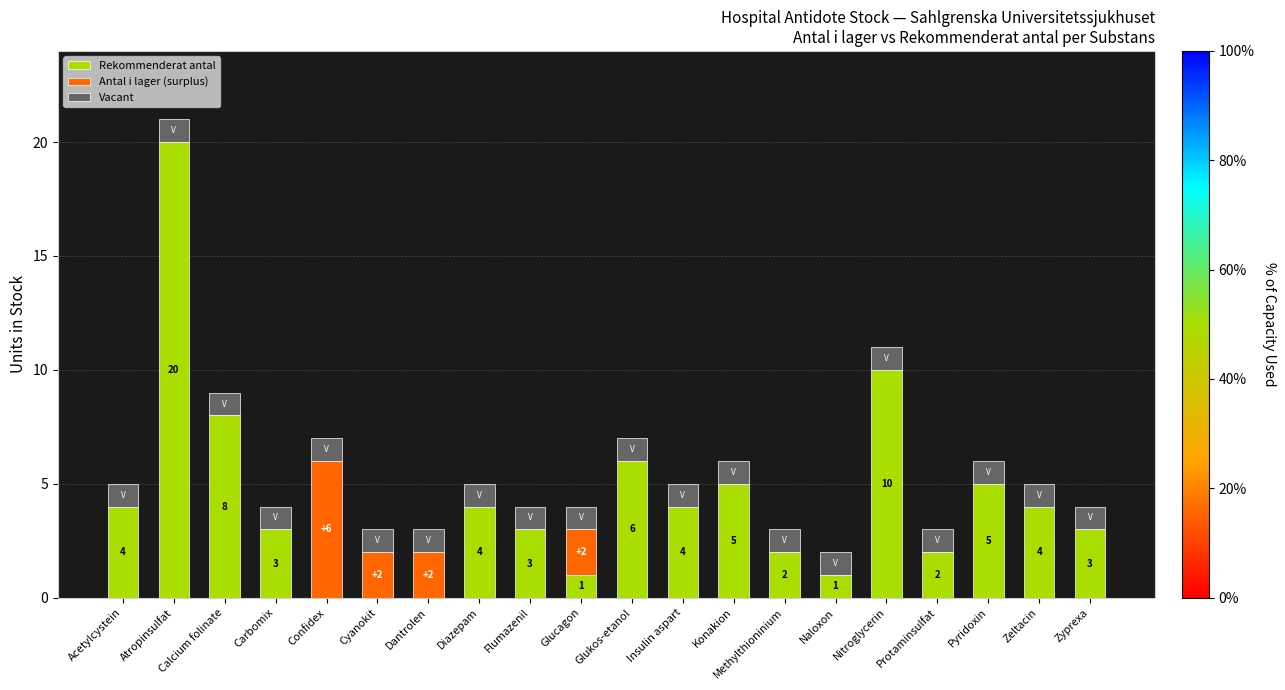

What is the total value across all series at Carbomix?

4